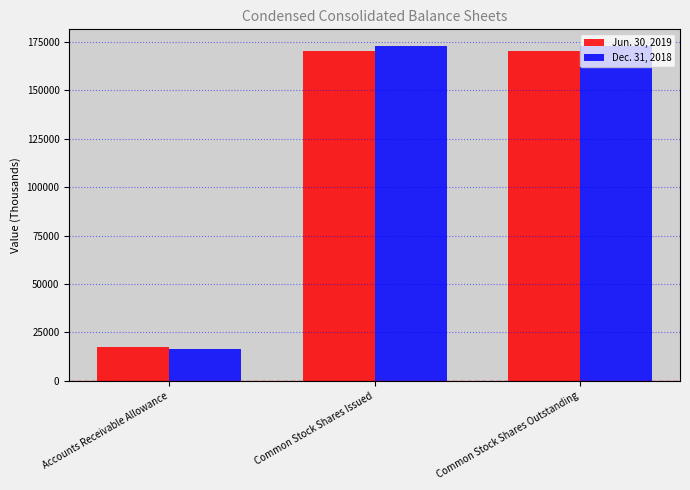

How many bars are there in each group?

2